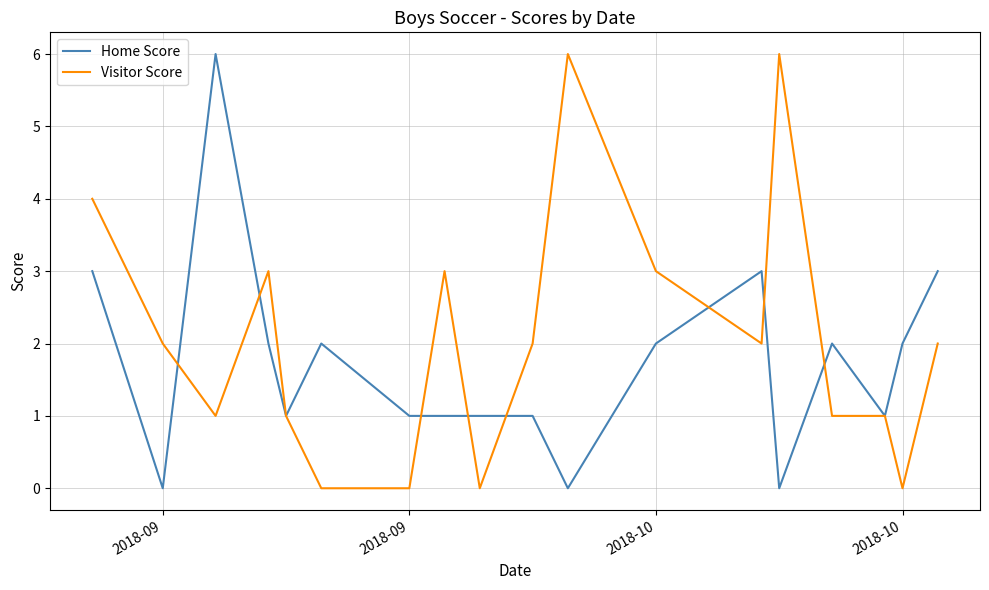

List the series in order of their overall mean, lowest first.

Home Score, Visitor Score